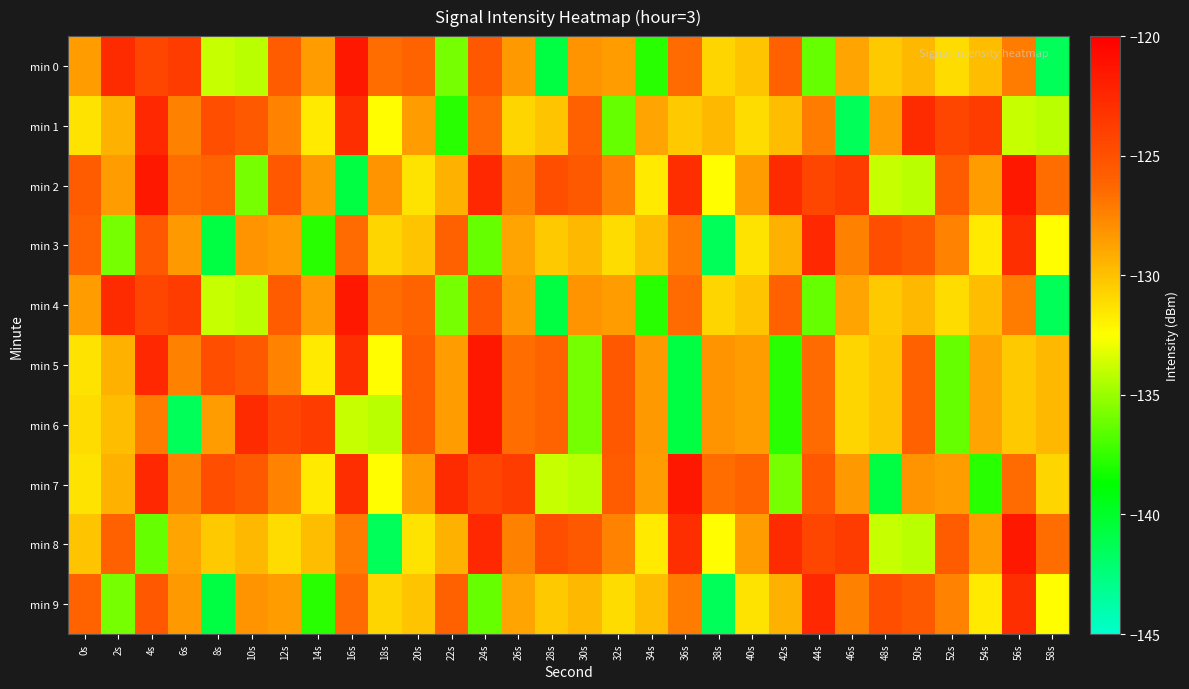

At which category does the chart reach its peak across all series?

16s